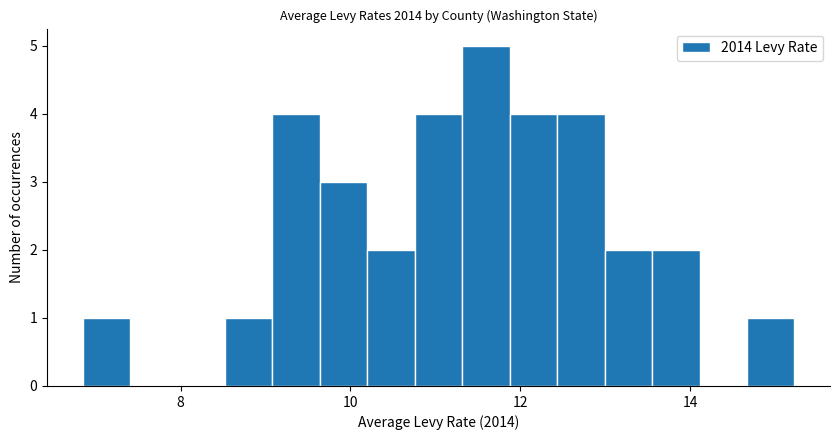

Around what value on the x-axis is the tallest bar? Give the approximate position of its centre, as read against the axis.

11.6